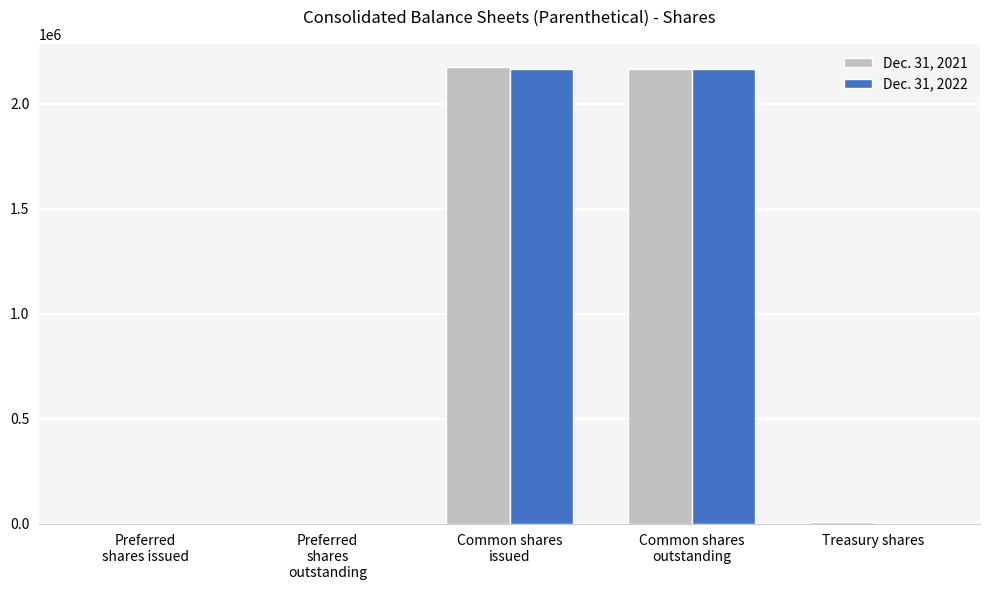

What is the approximate value of Dec. 31, 2022 at Common shares
issued, to the nearest 100?

2166400